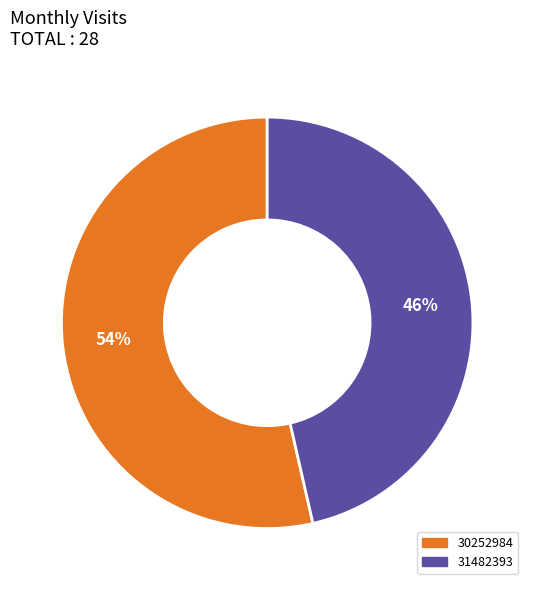

Is the sum of 30252984 and 31482393 greater than half?

Yes